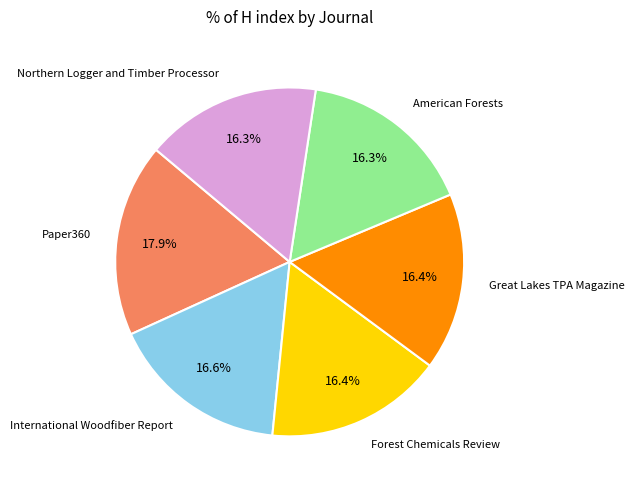

Does American Forests represent more than half of the total?

No